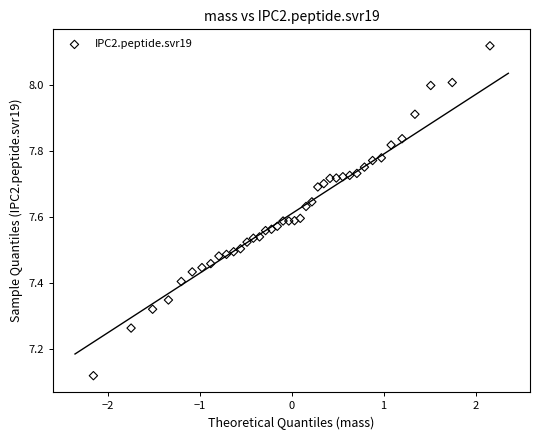

What is the range of X values (max minus min)?

4.3